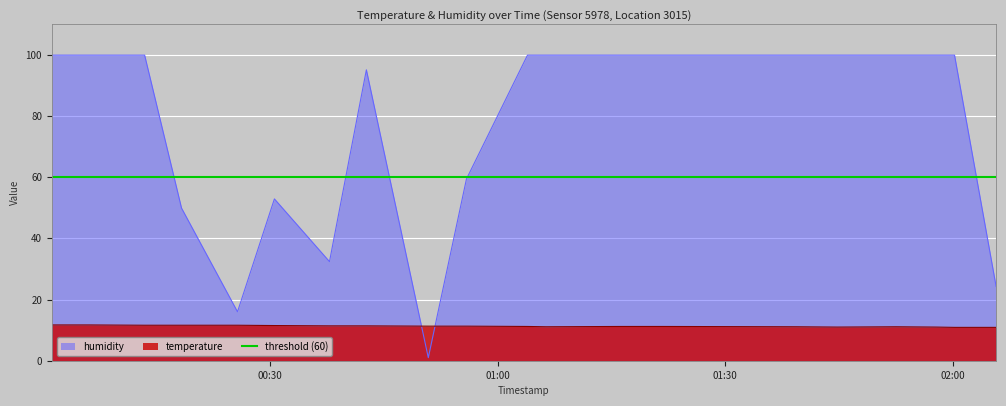

At which label does humidity first exceed 99?

2022-09-16T00:01:11